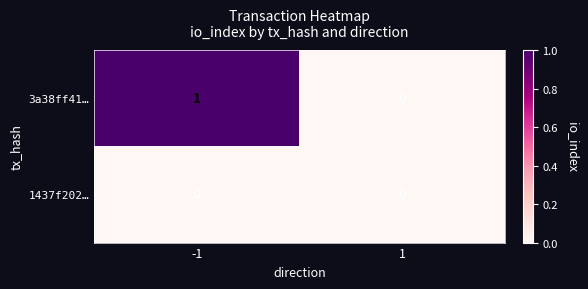

Reading right to left, extract all data points from this chart.

3a38ff41…: 1=0	-1=1
1437f202…: 1=0	-1=0